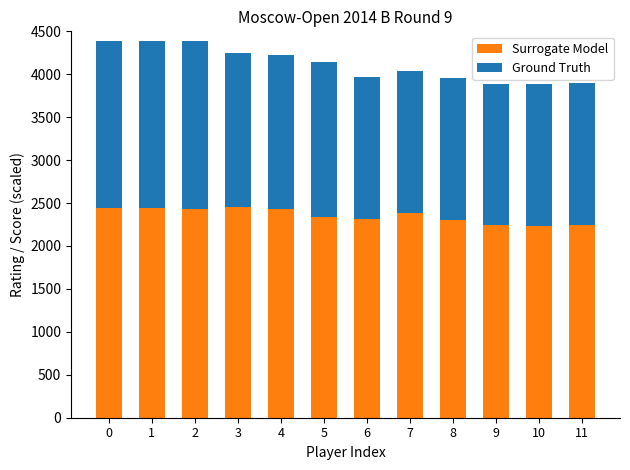

What is the average value of the Surrogate Model series?

2355